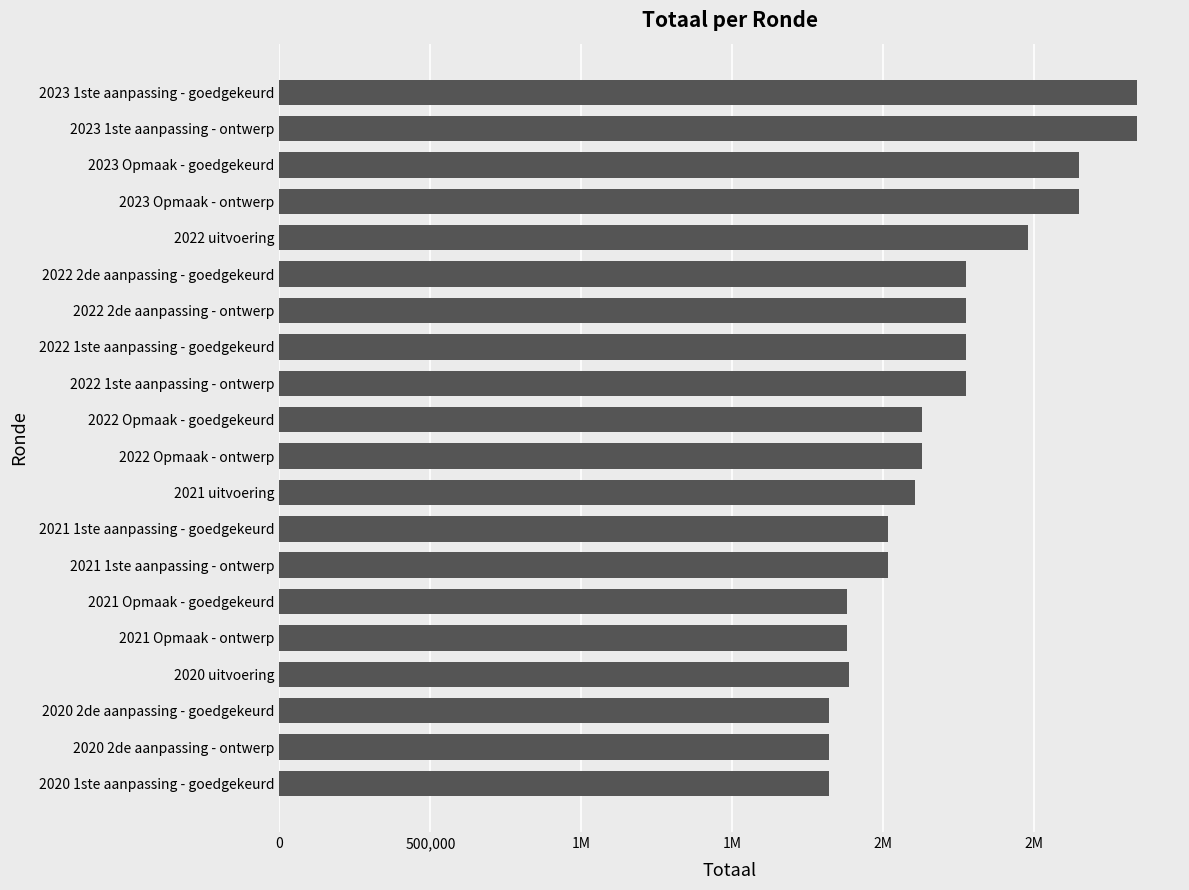

Count the number of categories in the chart.

20